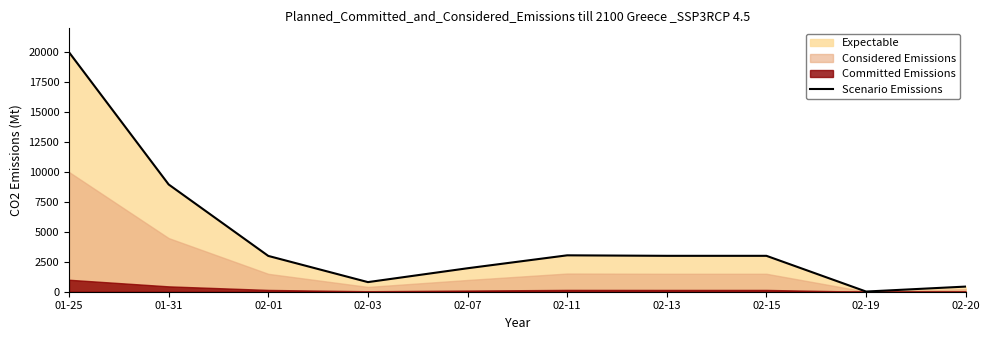

True or false: the data has more than 0 interior local peaks.

True